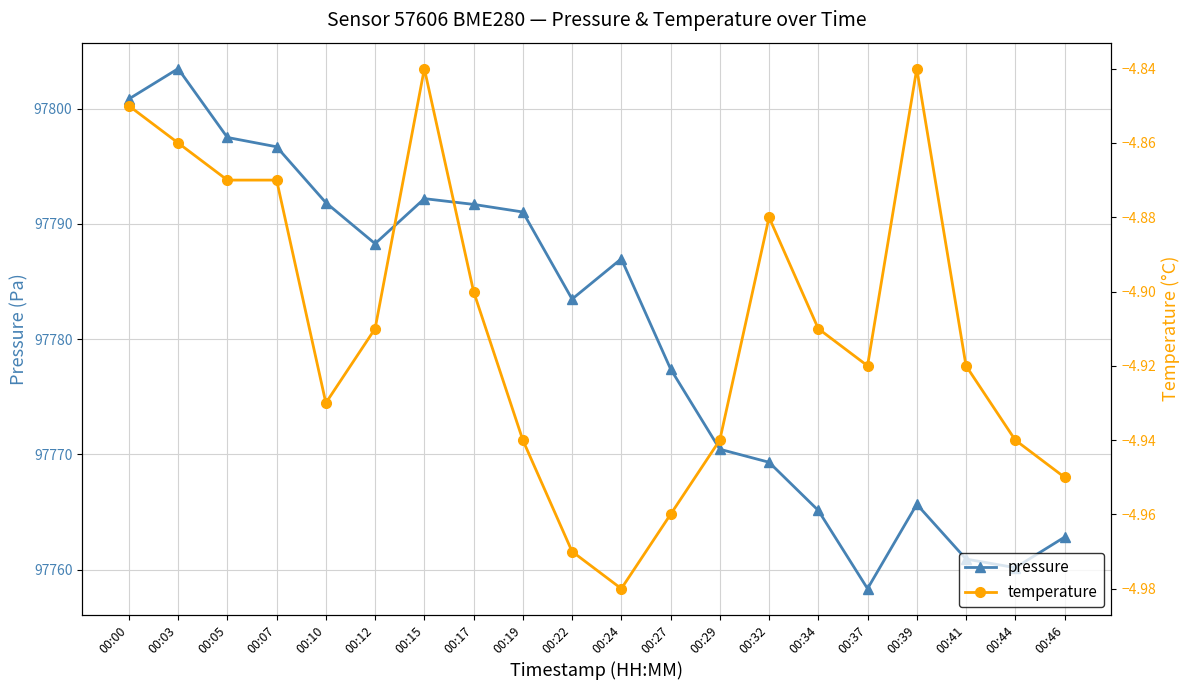

How many categories are shown in the chart?

20